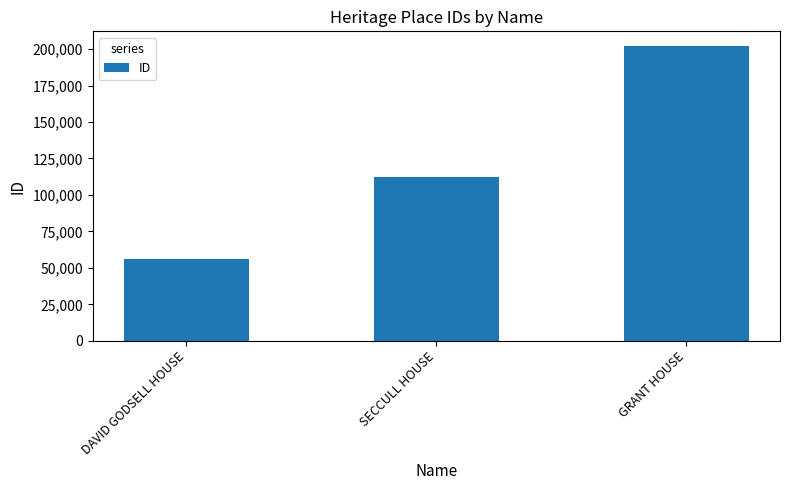

What is the ratio of the value at DAVID GODSELL HOUSE to the value at GRANT HOUSE?

0.3